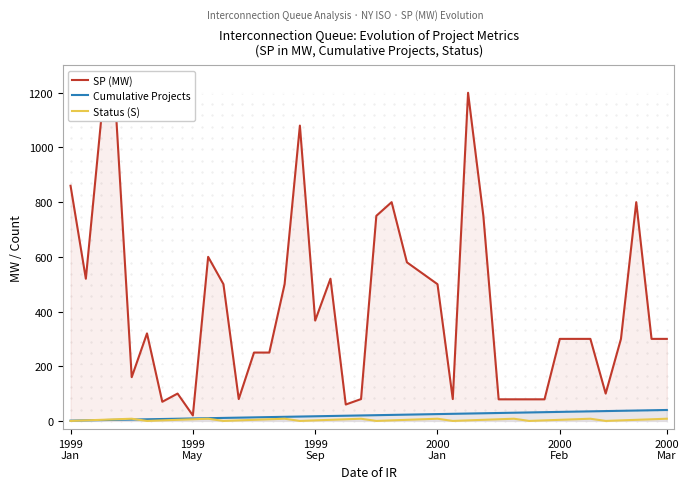

True or false: SP (MW) and Status (S) intersect in this chart.

False